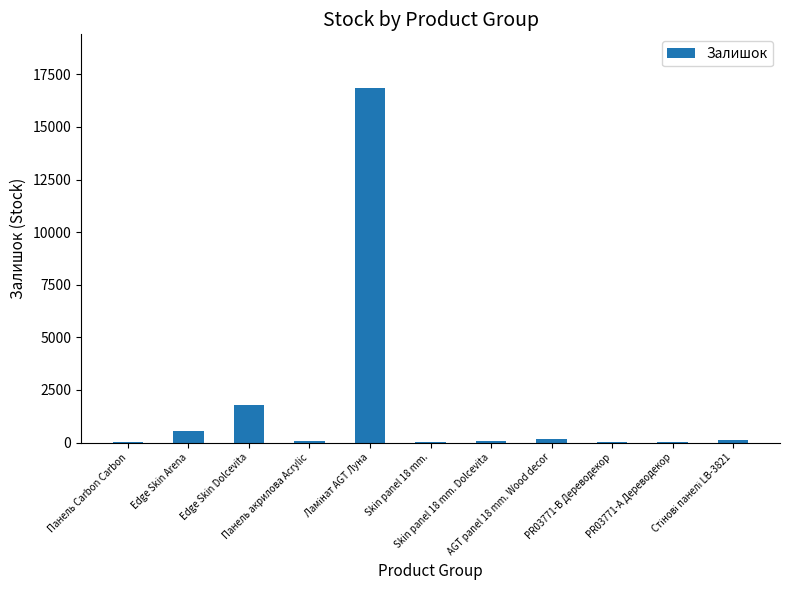

How many categories are shown in the chart?

11